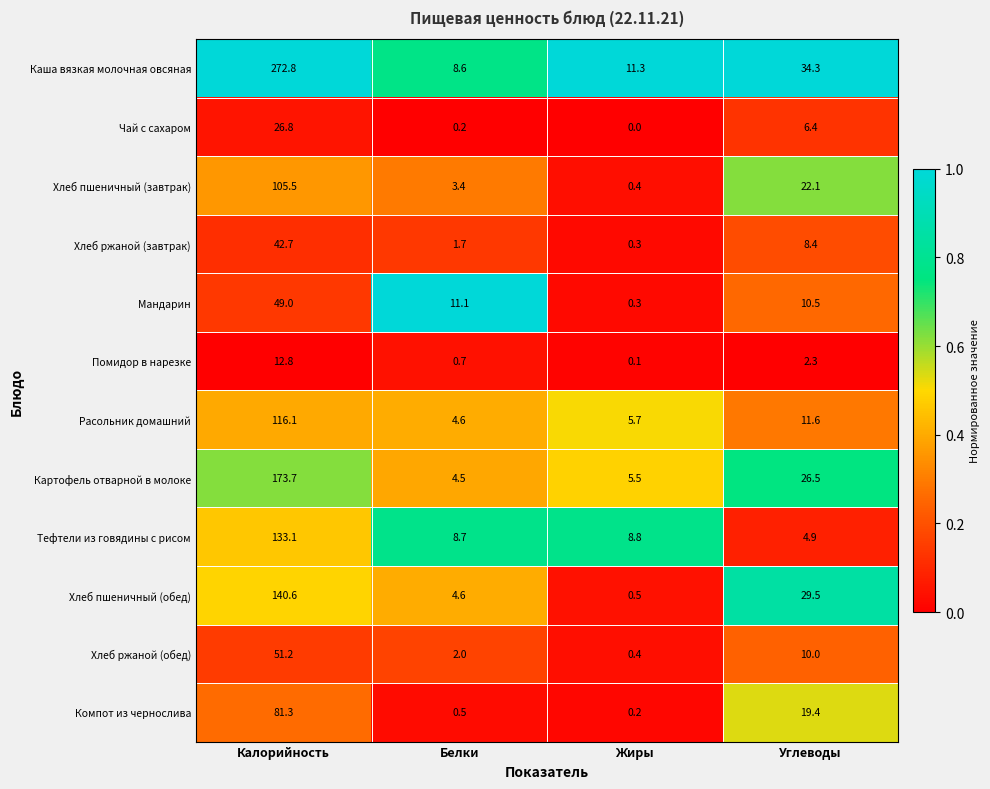

Is the value of Хлеб ржаной (обед) at Жиры greater than the value of Компот из чернослива at Белки?

No